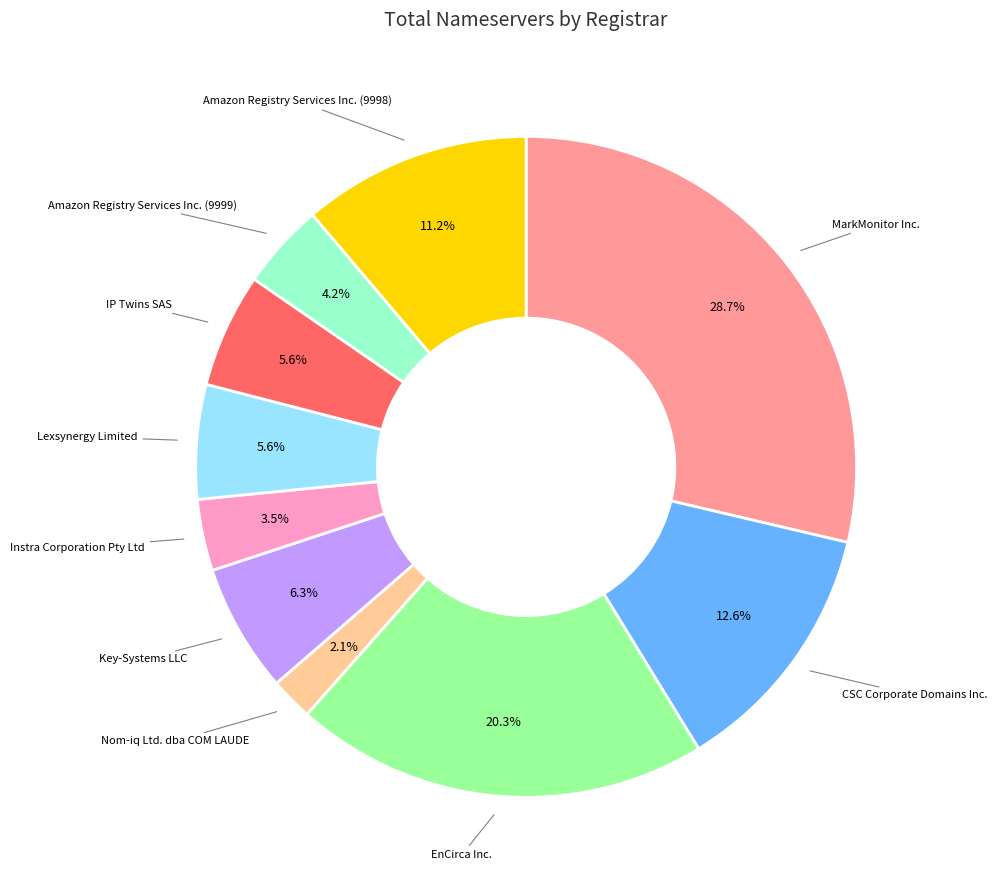

Is there a majority slice in this chart?

No